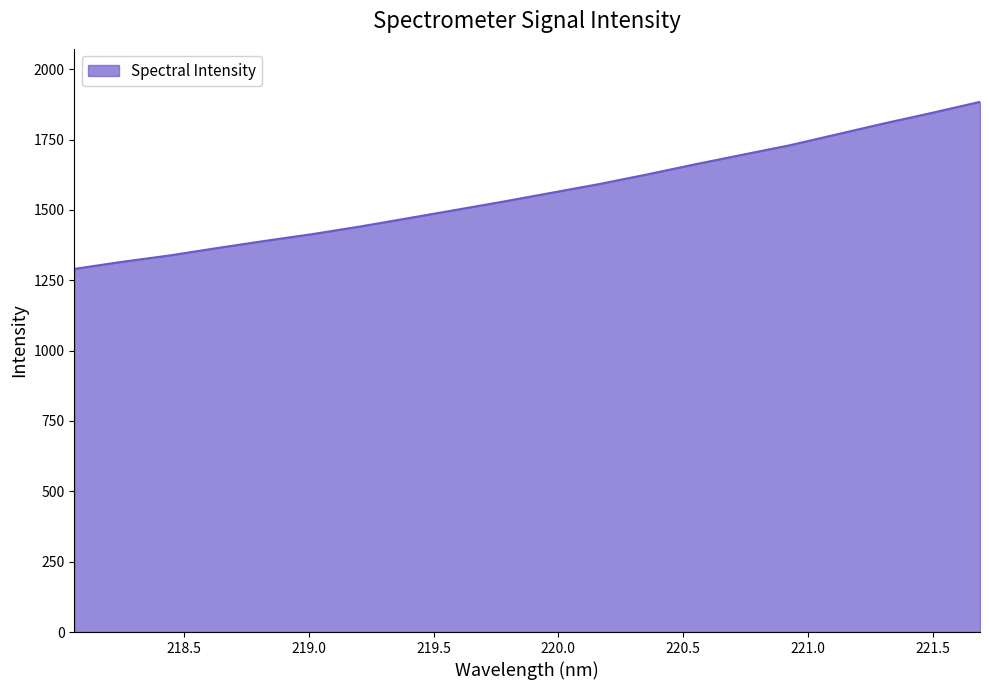

What is the difference between the maximum and minimum values?

593.7